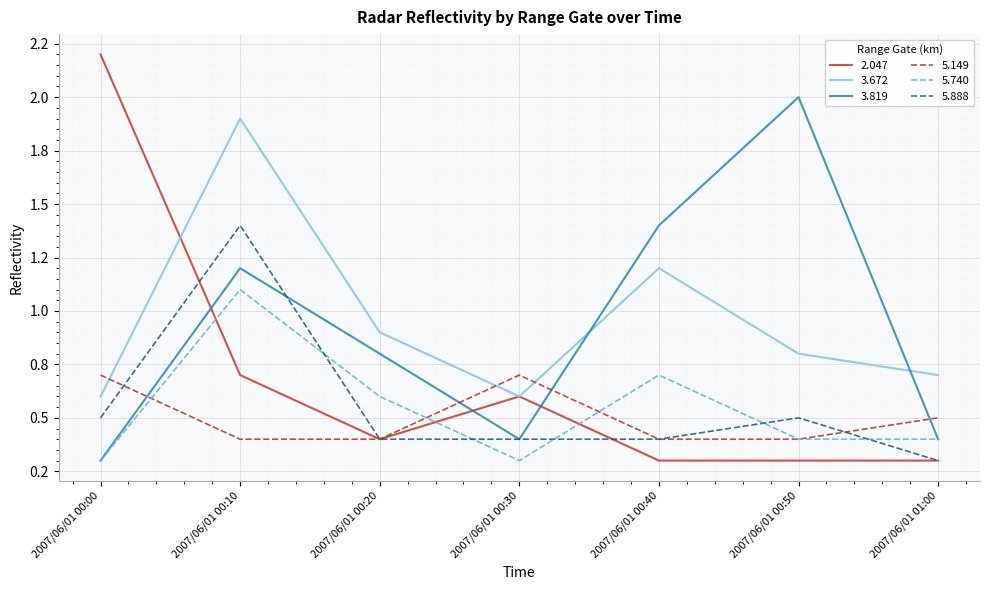

Does the chart have visible grid lines?

Yes